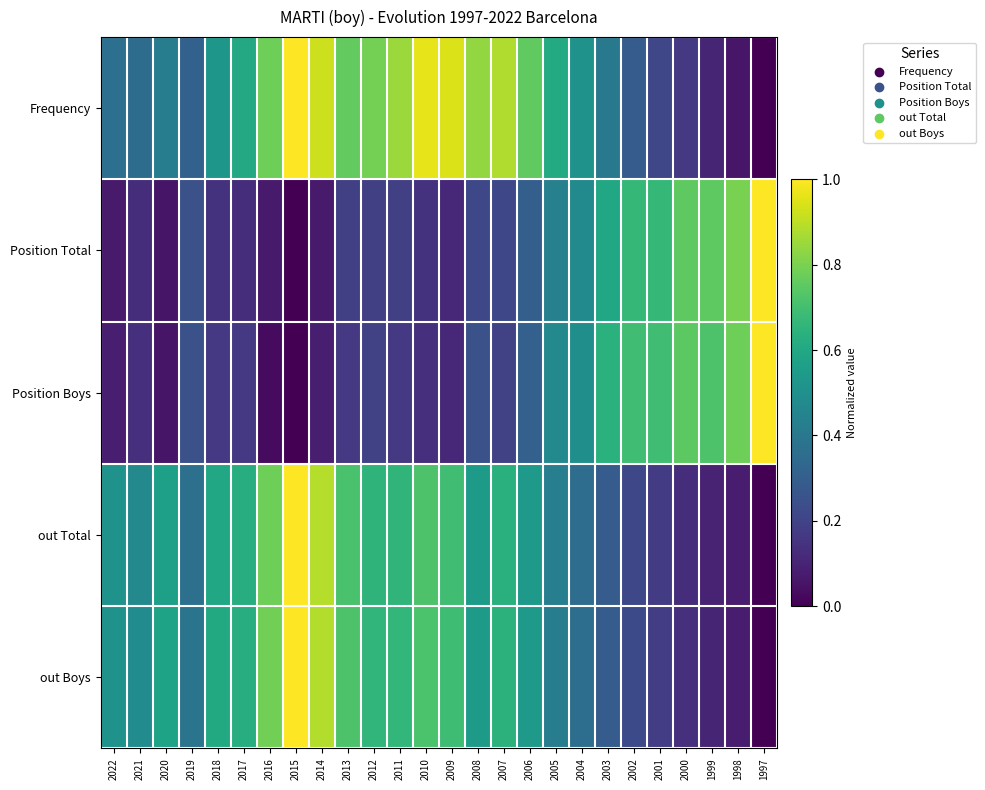

At how many categories does at least one series exceed 0?

26